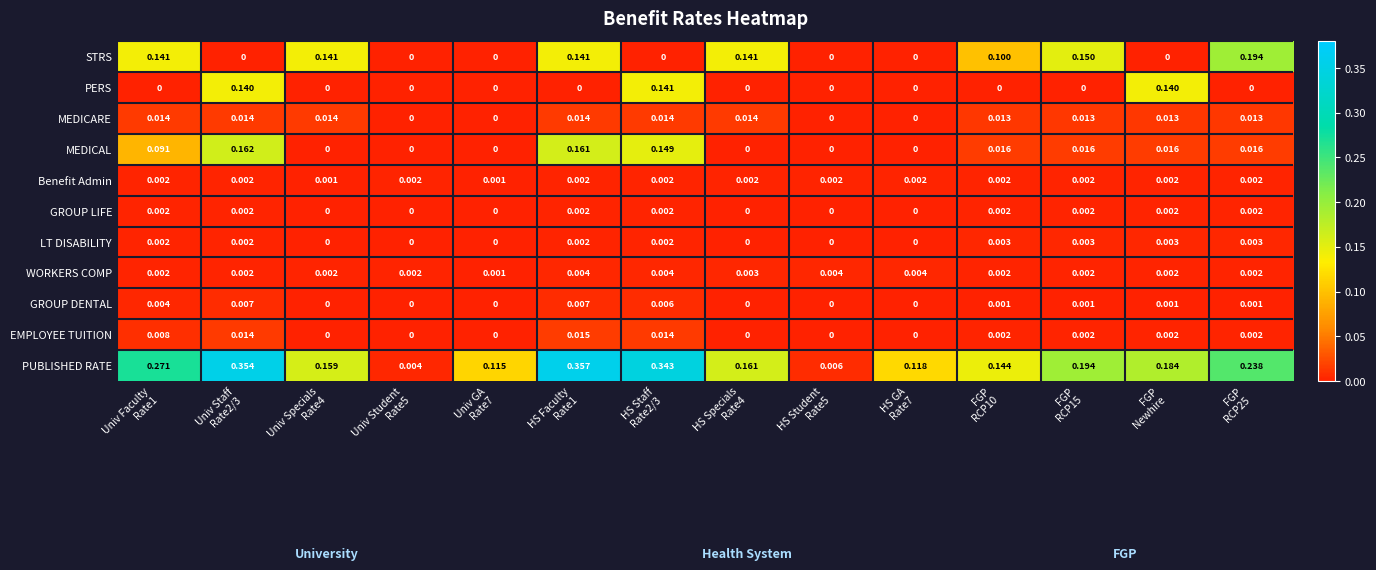

At which category is the sum across all series the highest?

HS Faculty
Rate1